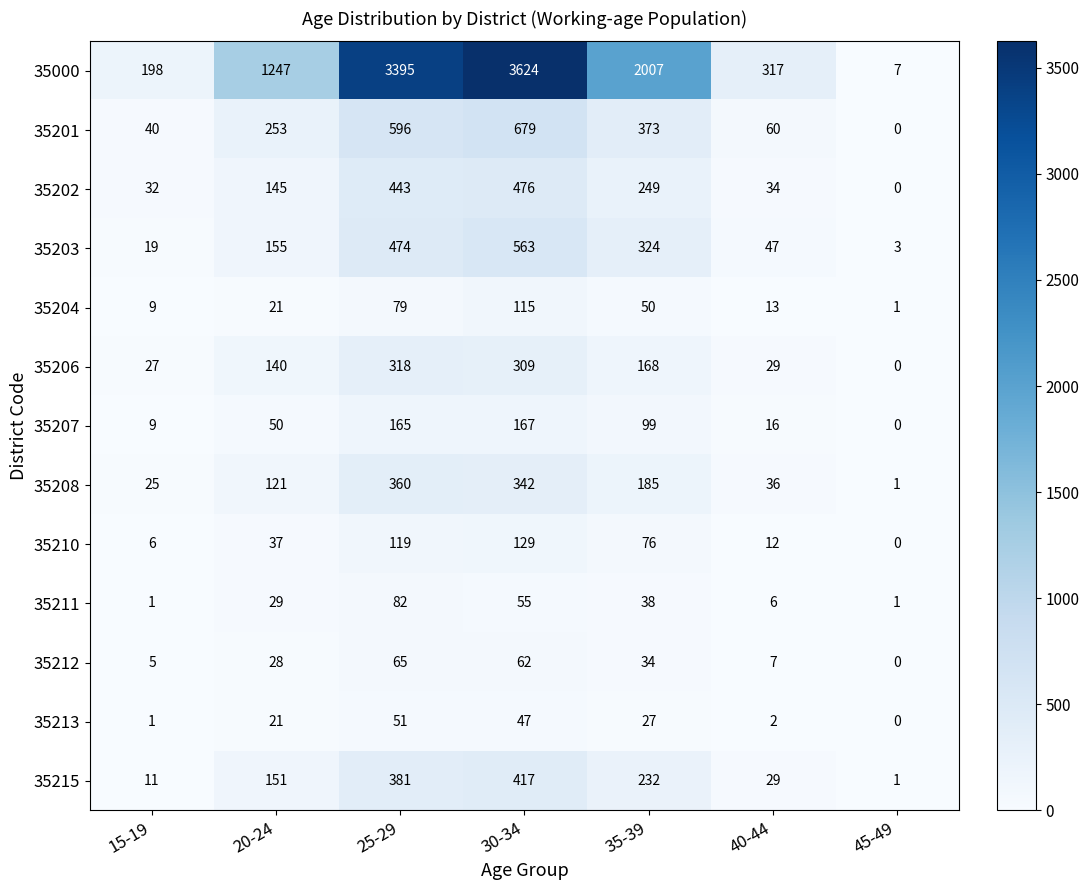

What is the greatest value displayed?

3624